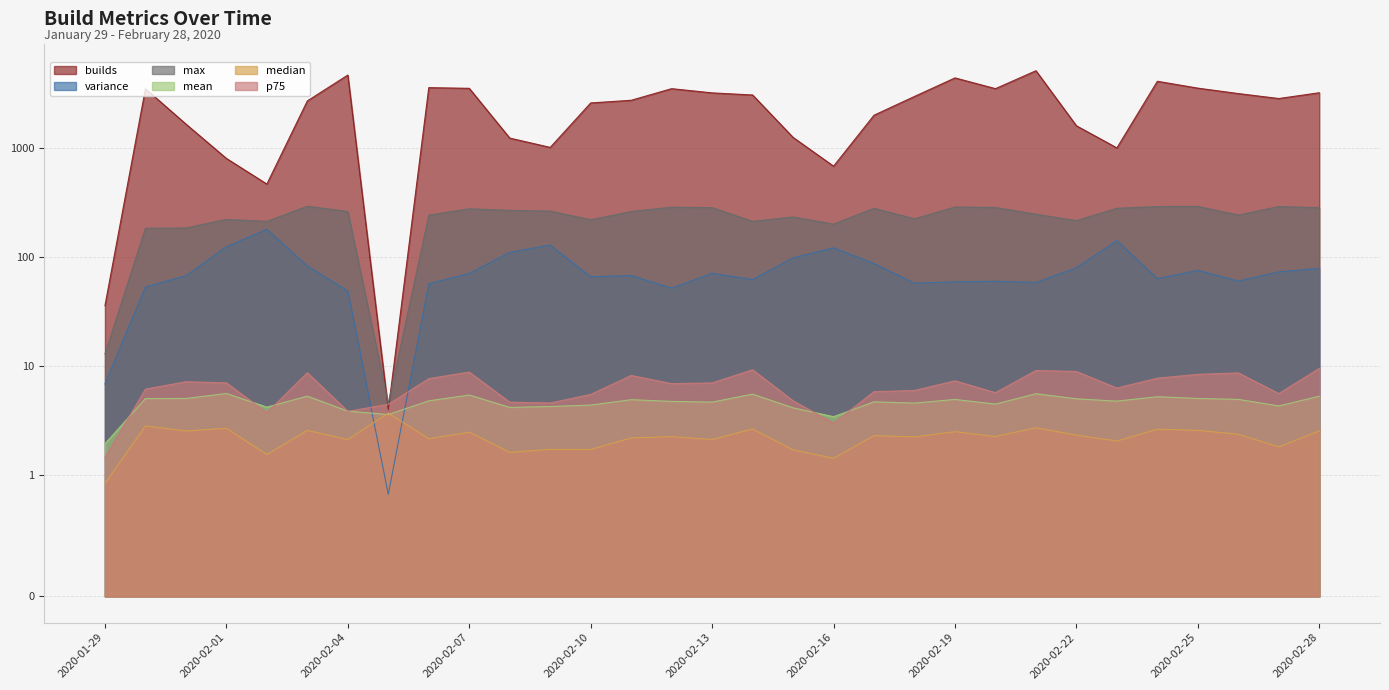

True or false: max and variance cross at least once.

False